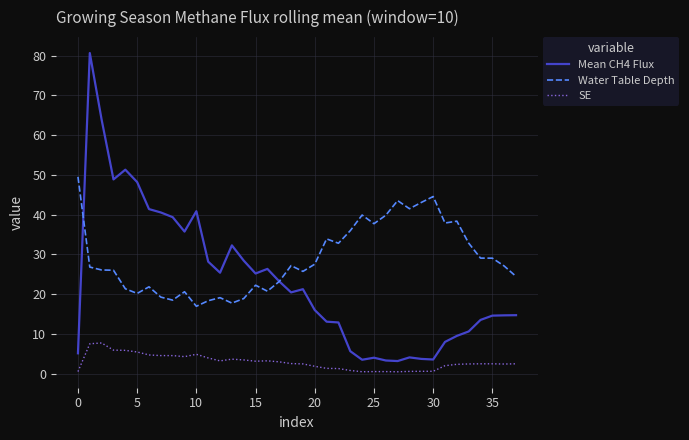

True or false: SE and Water Table Depth intersect in this chart.

False